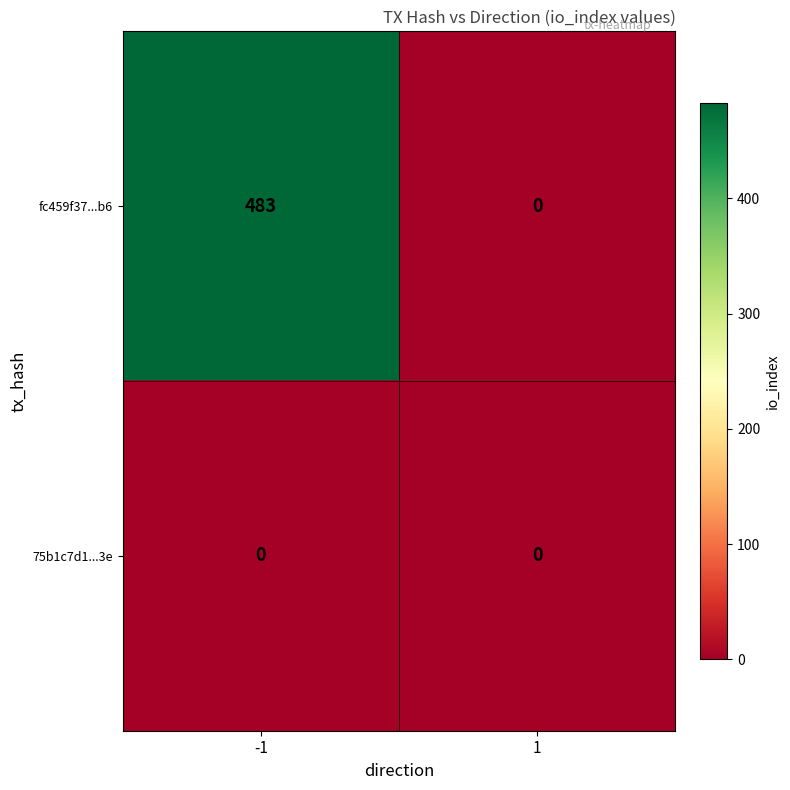

The fc459f37...b6 series shows 714 at -1. True or false?

False